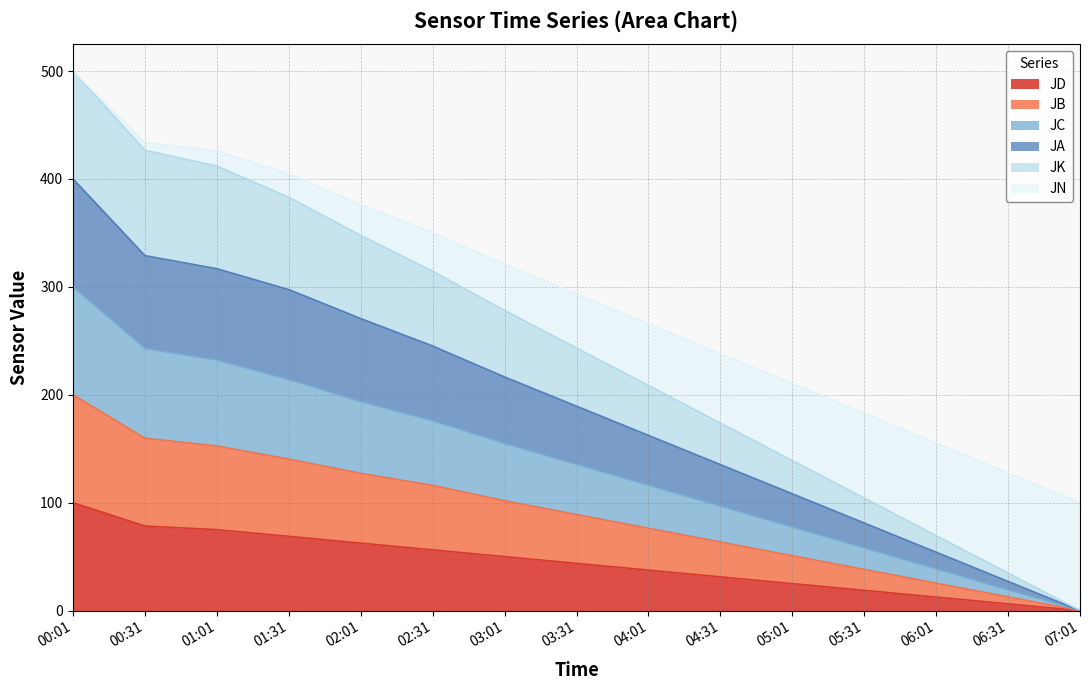

At which category is the sum across all series the highest?

00:01